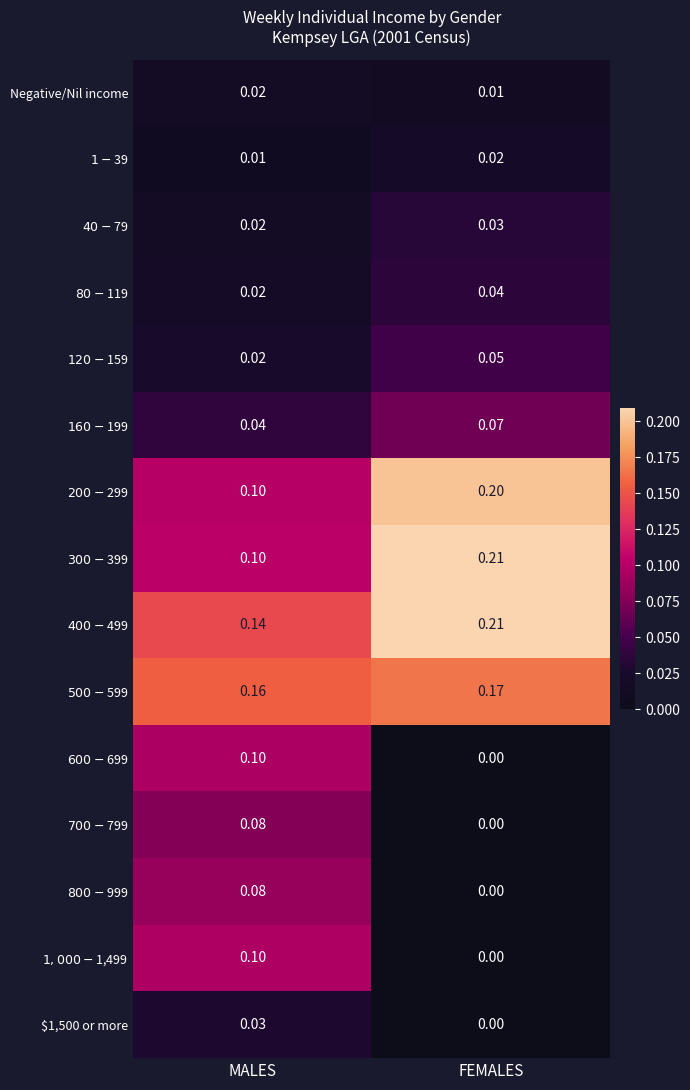

At which category is the sum across all series the highest?

MALES